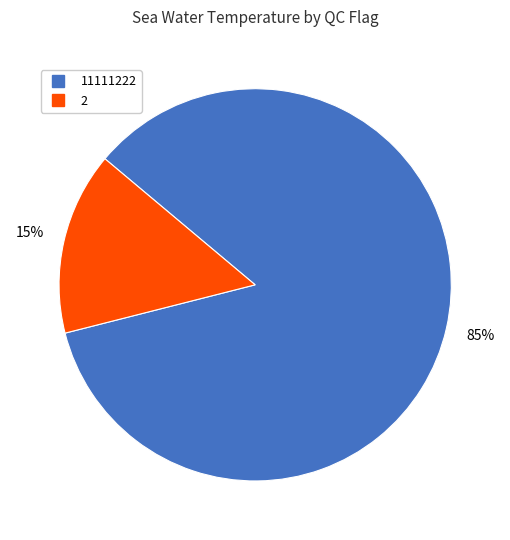

Is there any slice that represents more than half of the pie?

Yes